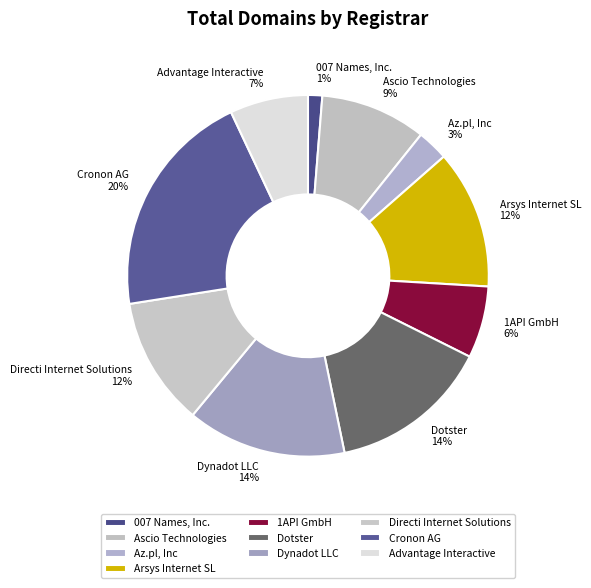

Does Dynadot LLC account for over 50% of the chart?

No